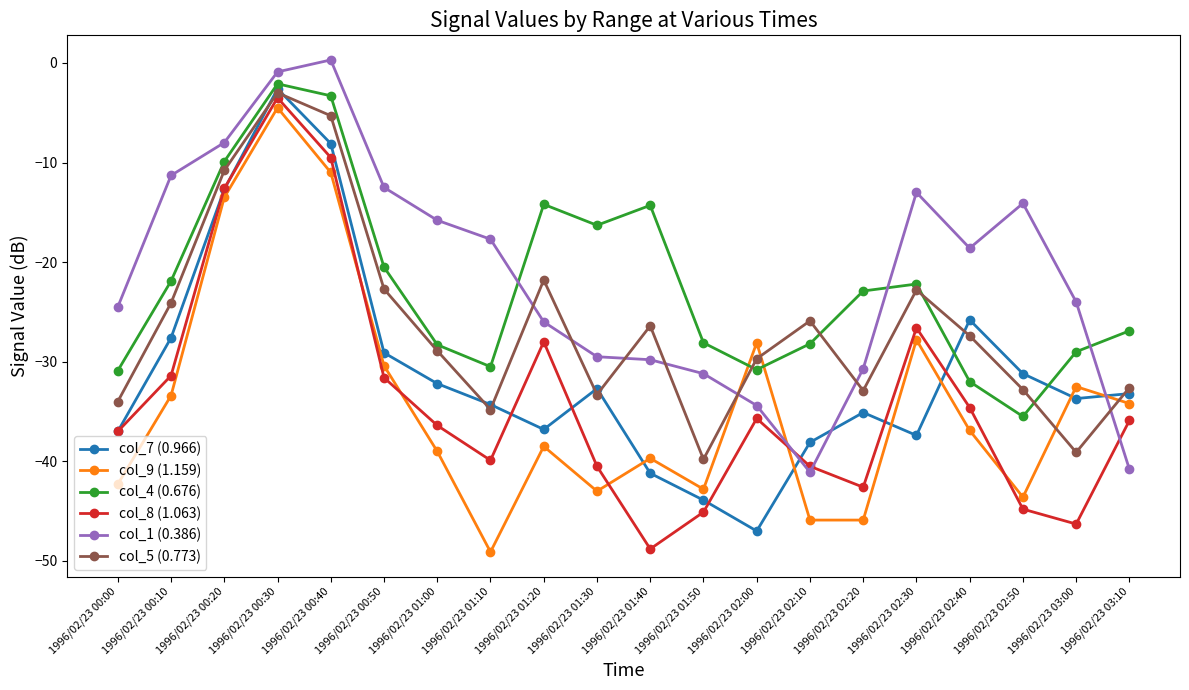

What is the total value across all series at 1996/02/23 03:10?

-203.6